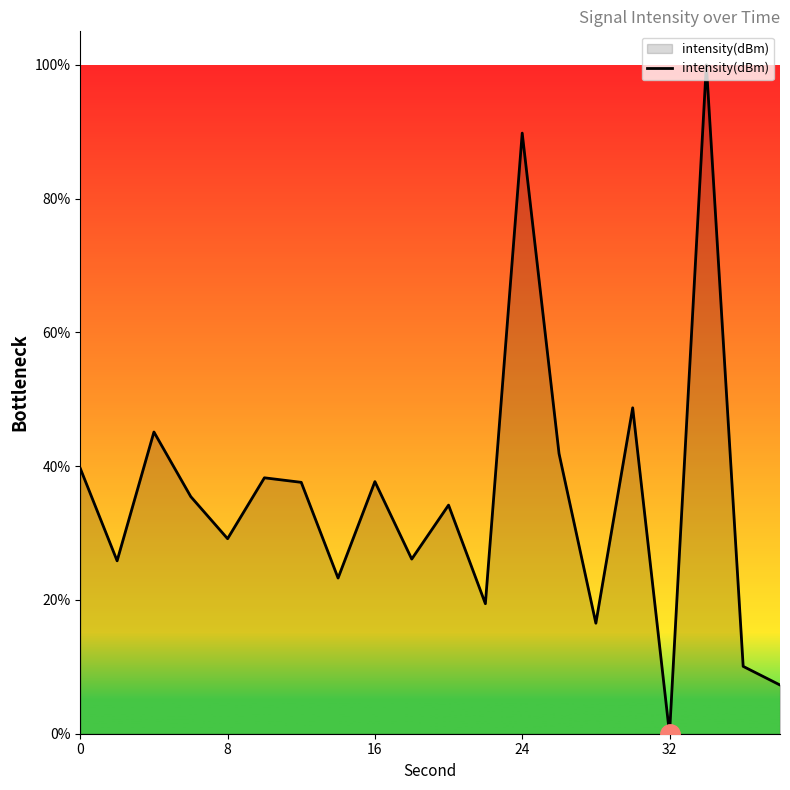

What is the greatest value displayed?

100.0